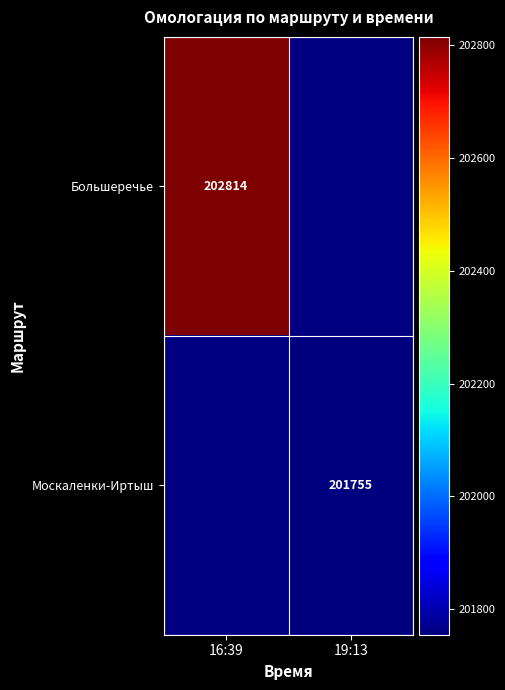

True or false: Москаленки-Иртыш has a value of 320518 at 19:13.

False